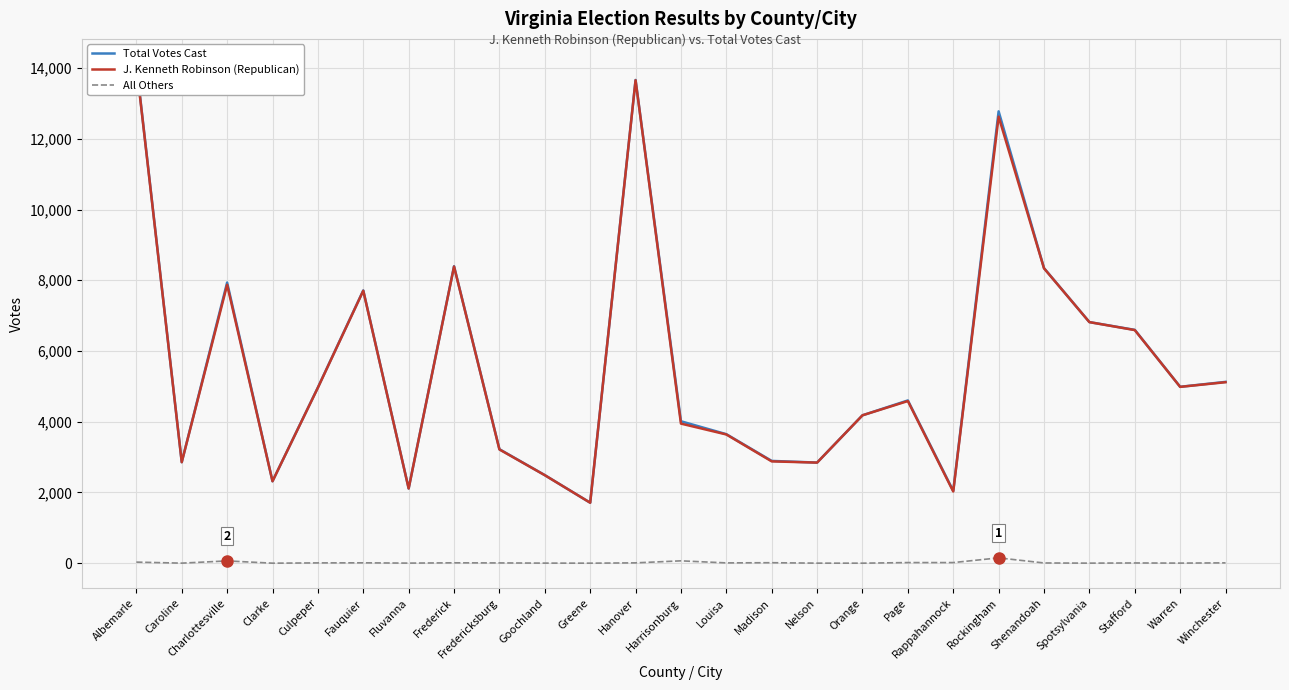

Is it true that All Others equals 2 at Shenandoah?

False